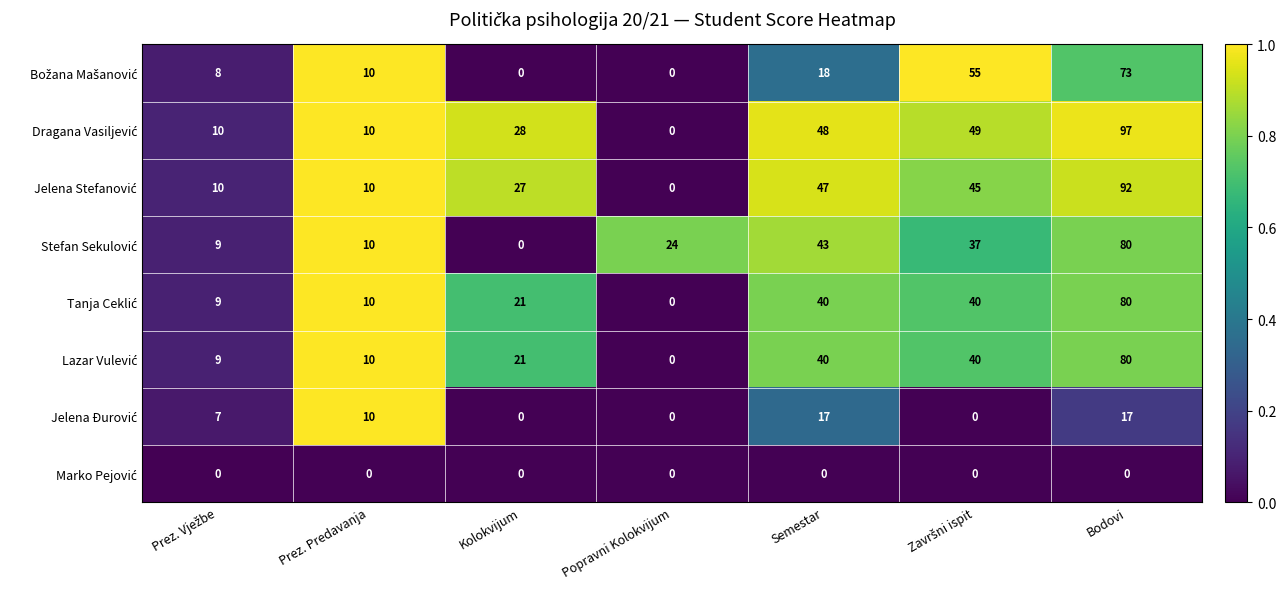

What is the spread (max minus min) of values at Bodovi?

97